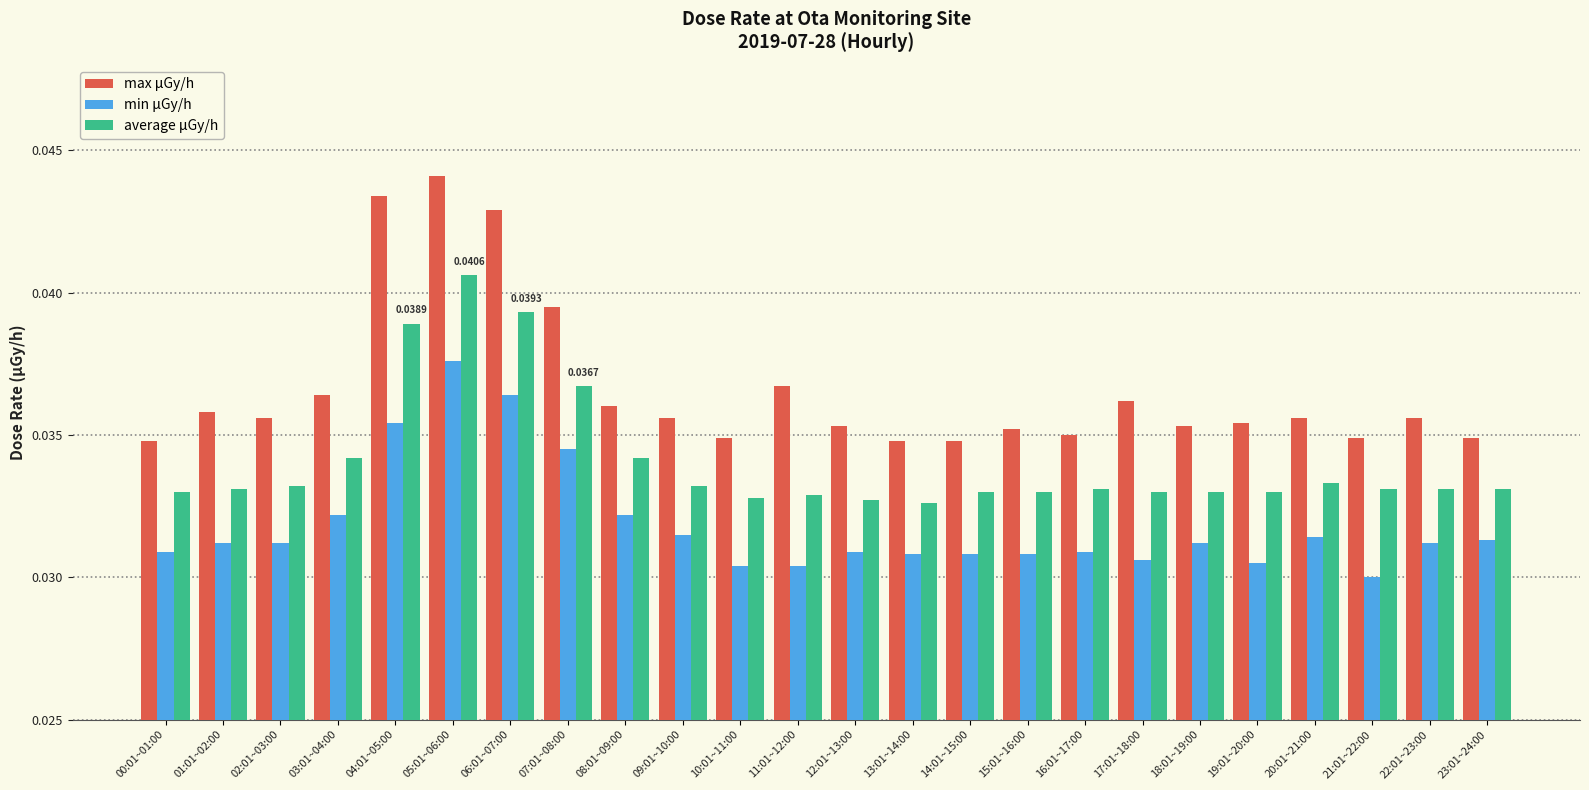

Rank the series by their maximum value, from lowest to highest.

min μGy/h, average μGy/h, max μGy/h